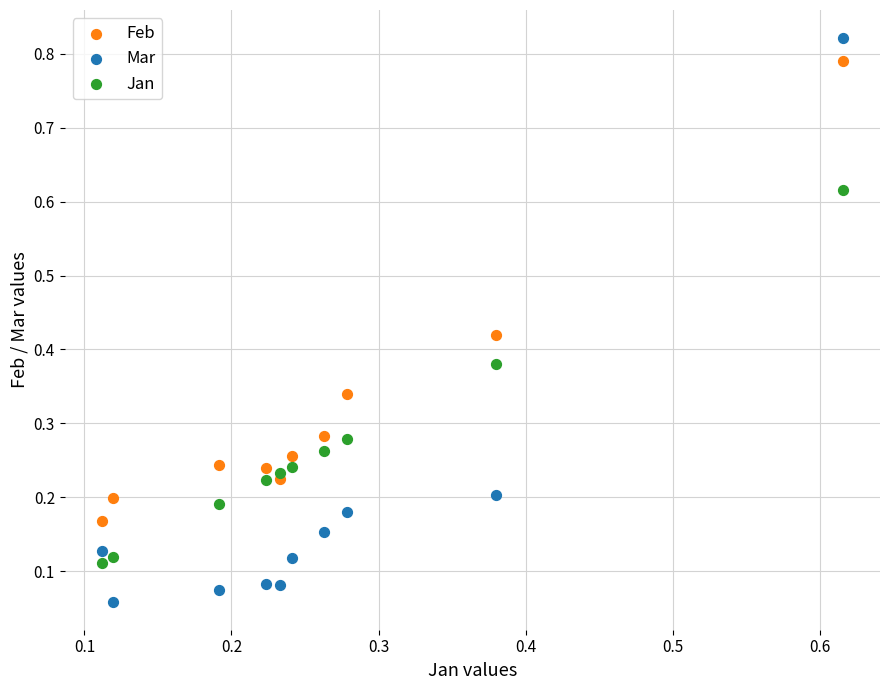

Which series contains the highest Y value?

Mar